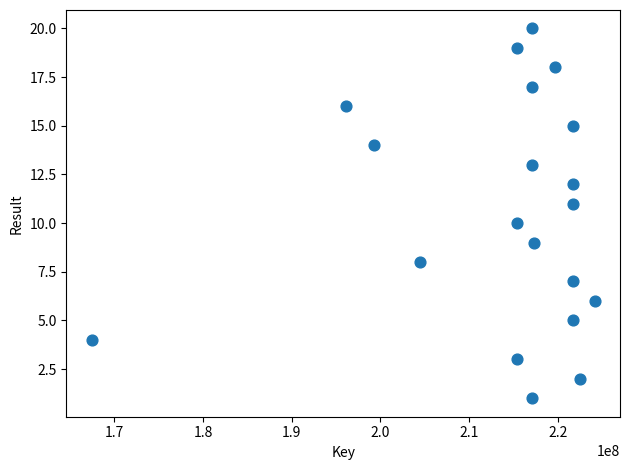

What is the range of X values (max minus min)?

56753961